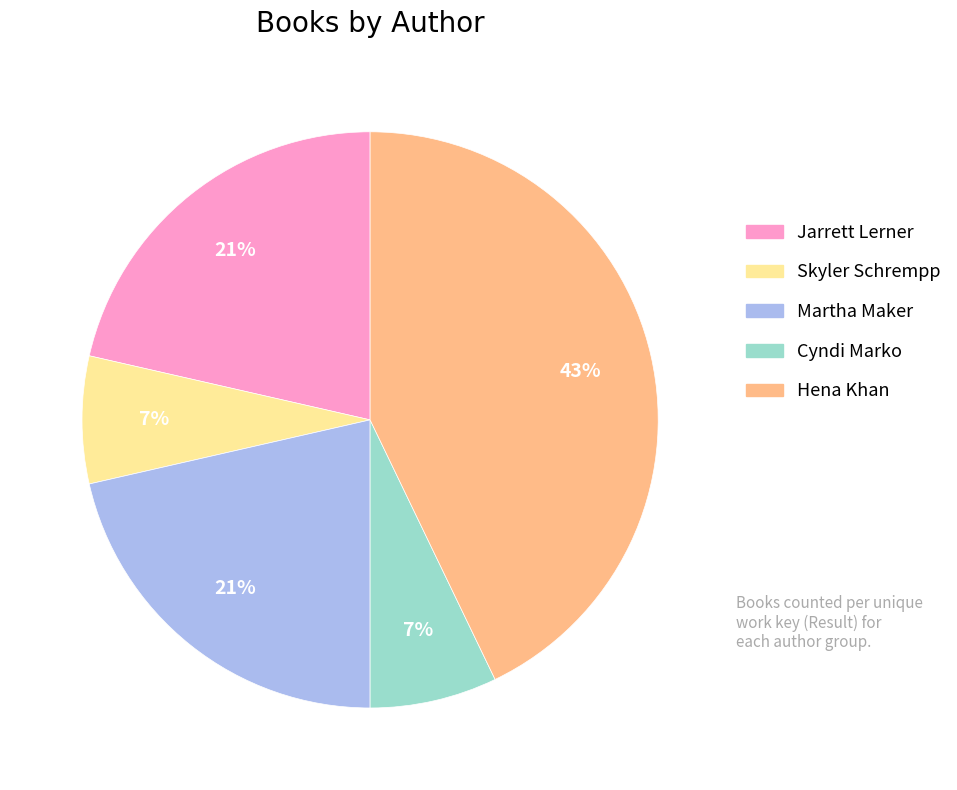

Is there any slice that represents more than half of the pie?

No